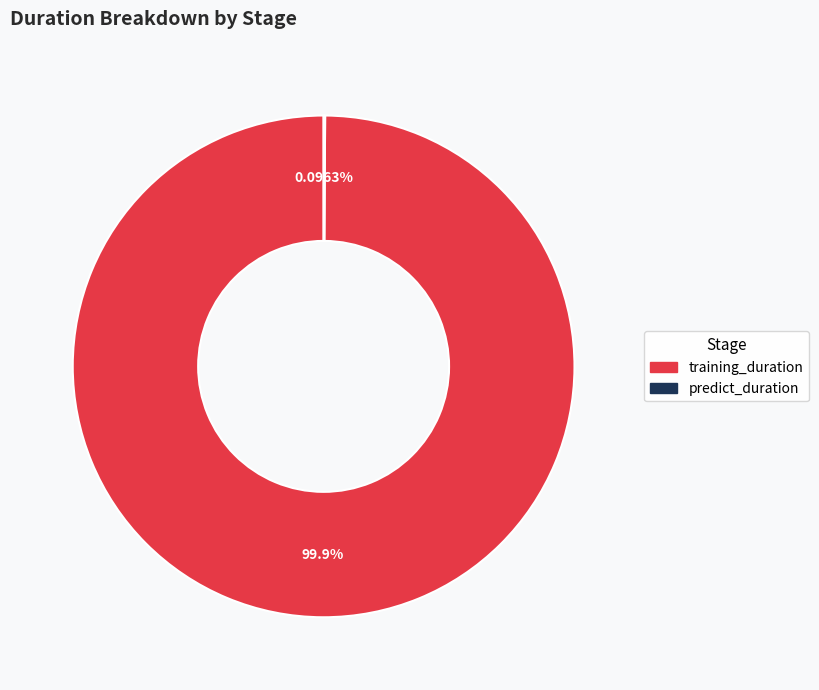

To the nearest percent, what is the difference between the largest and smallest slice percentages?

100%